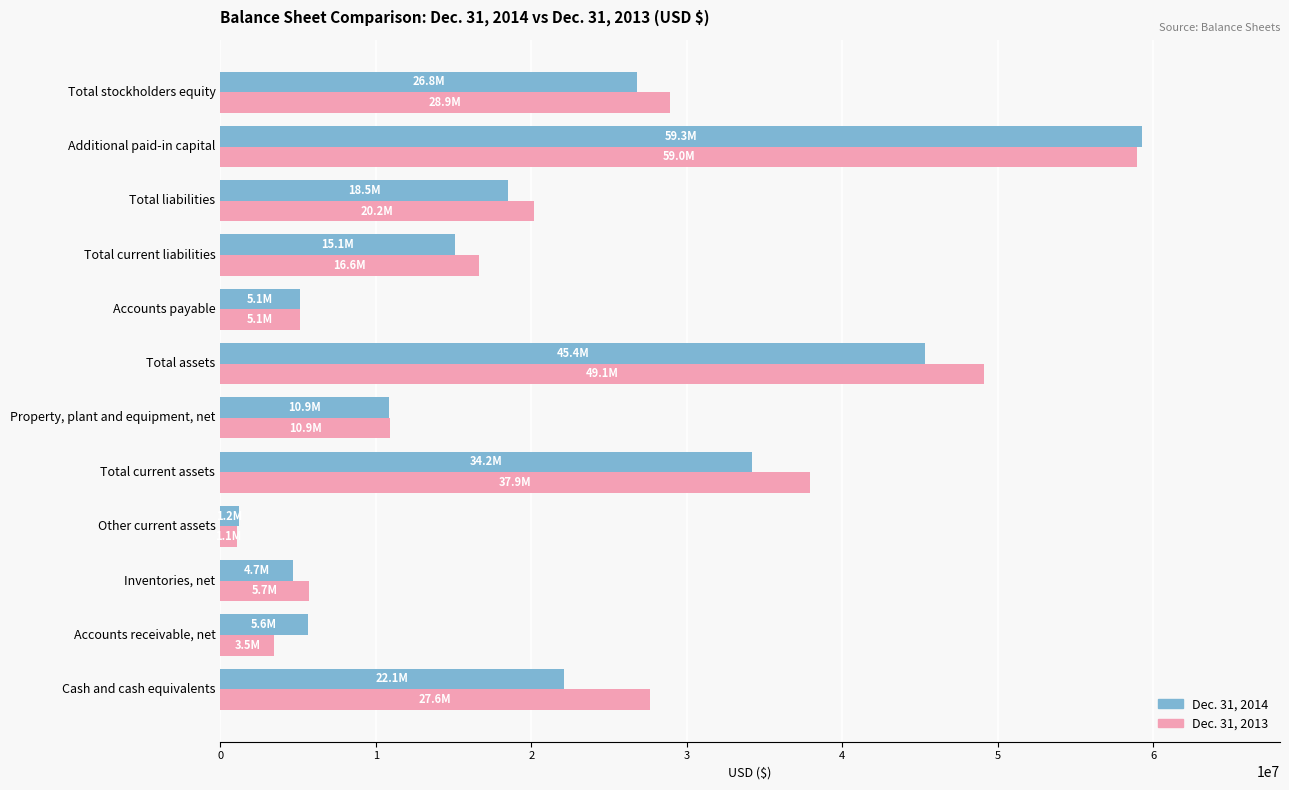

What is the total value across all series at Total liabilities?

38722084